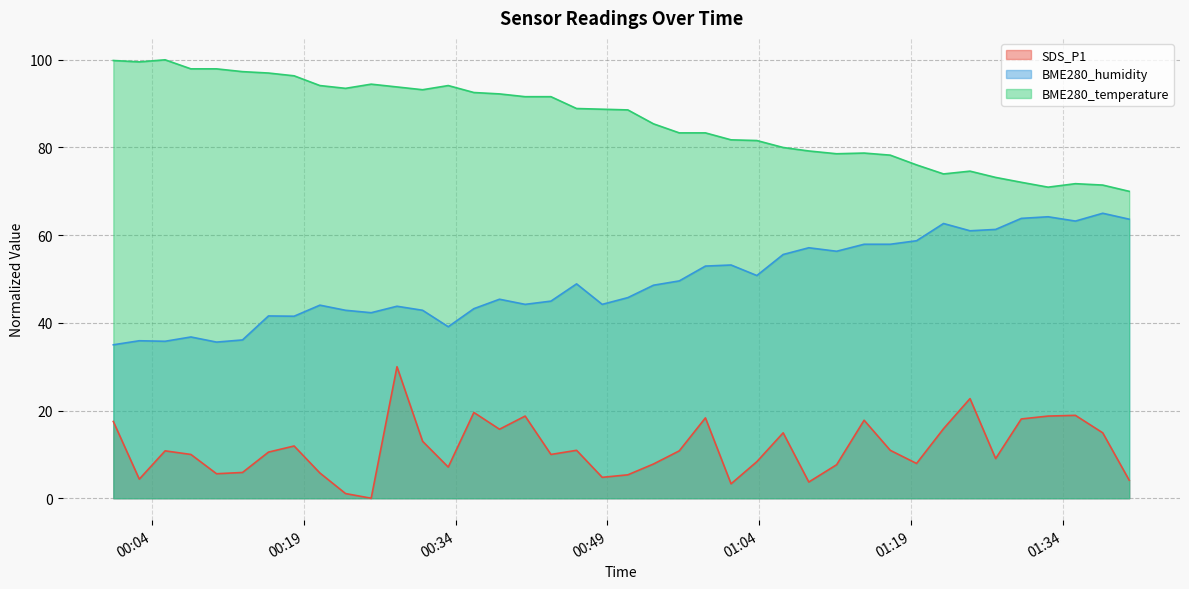

Rank the series at 2023/06/06 01:29:54 from highest to lowest value.

BME280_temperature, BME280_humidity, SDS_P1